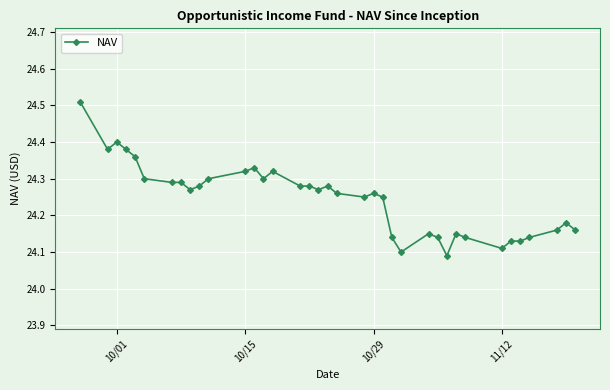

The chart shows a value of 42.3 at 10/01. True or false?

False